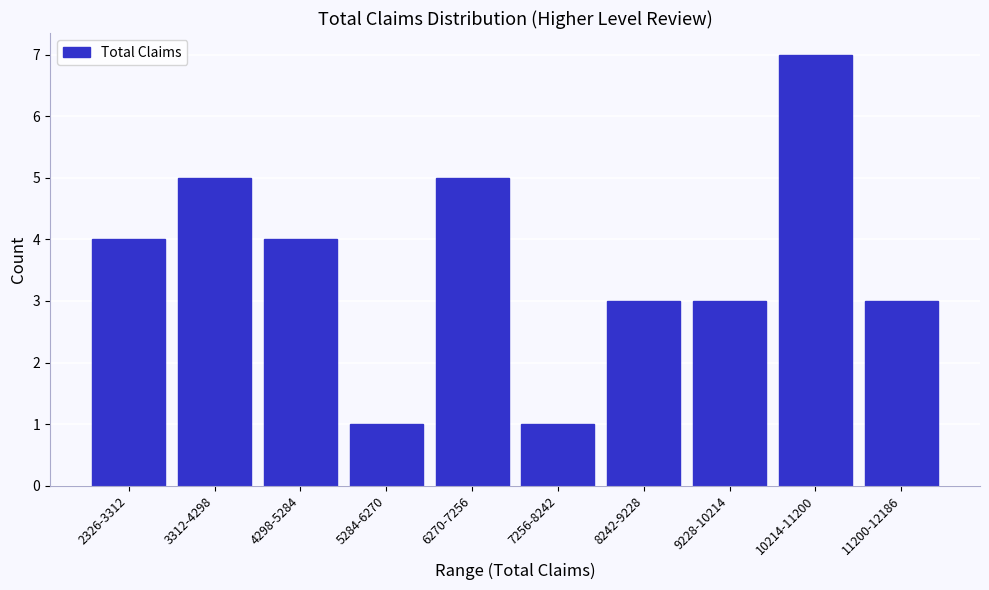

Reading left to right, transcribe all the data shown in this chart.

4	5	4	1	5	1	3	3	7	3